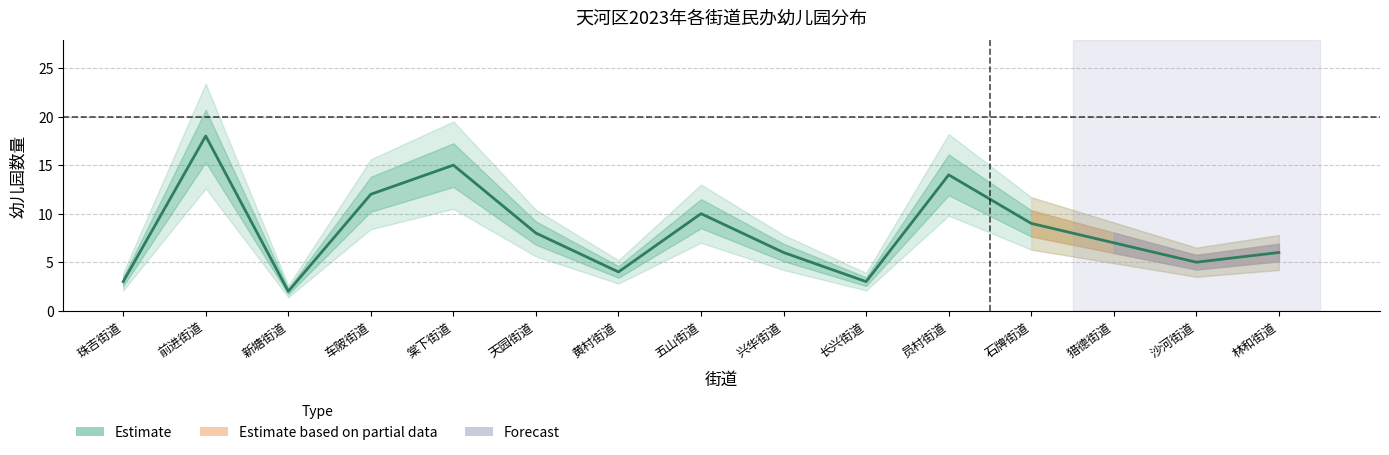

What is the label of the 1st point from the right?

林和街道